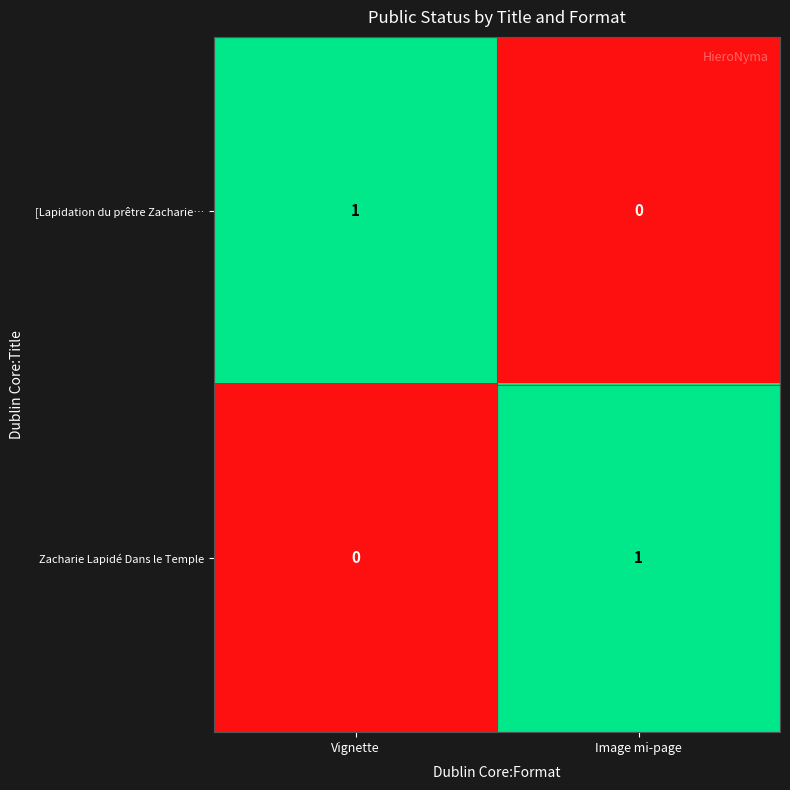

Reading left to right, transcribe all the data shown in this chart.

[Lapidation du prêtre Zacharie…: Vignette=1	Image mi-page=0
Zacharie Lapidé Dans le Temple: Vignette=0	Image mi-page=1